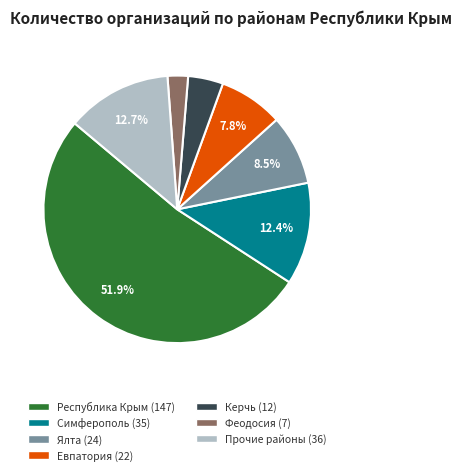

Is there any slice that represents more than half of the pie?

Yes